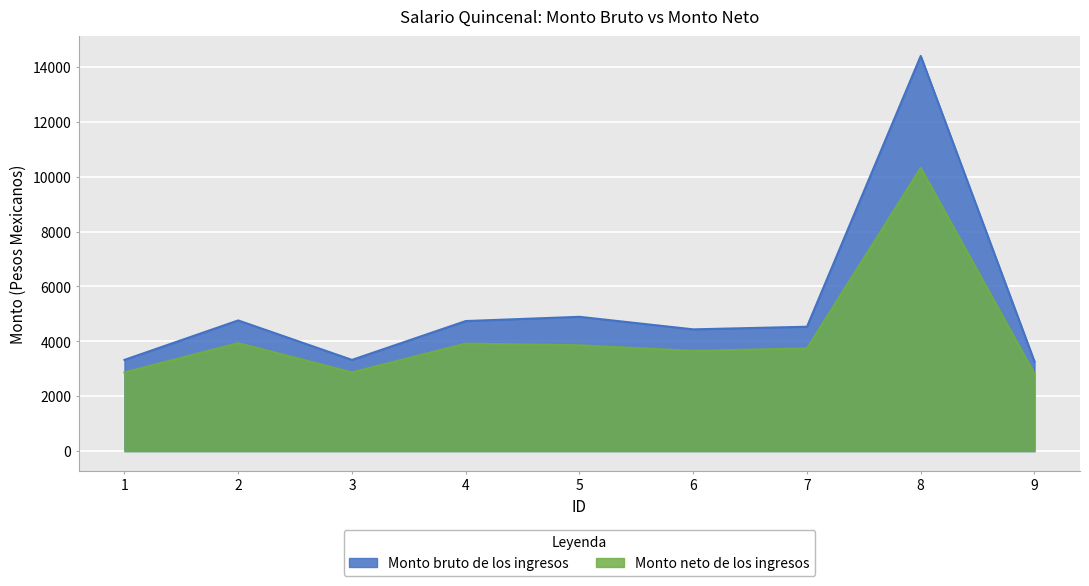

What is the value of the Monto neto de los ingresos point at the 3rd from the left?

2866.1